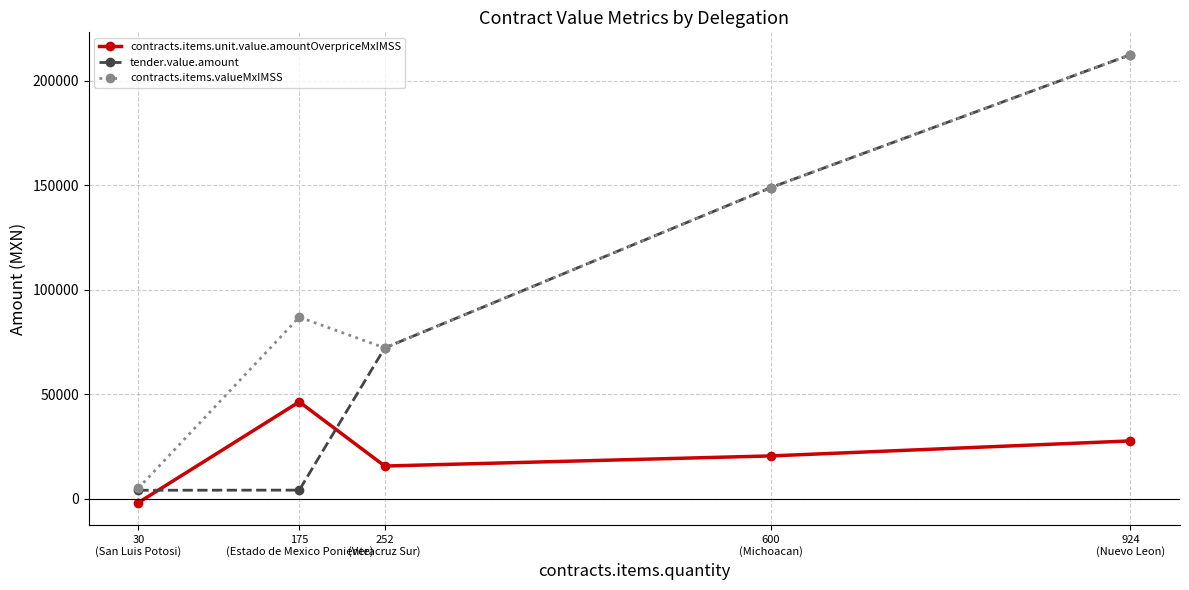

Rank the series by their average value, from lowest to highest.

contracts.items.unit.value.amountOverpriceMxIMSS, tender.value.amount, contracts.items.valueMxIMSS